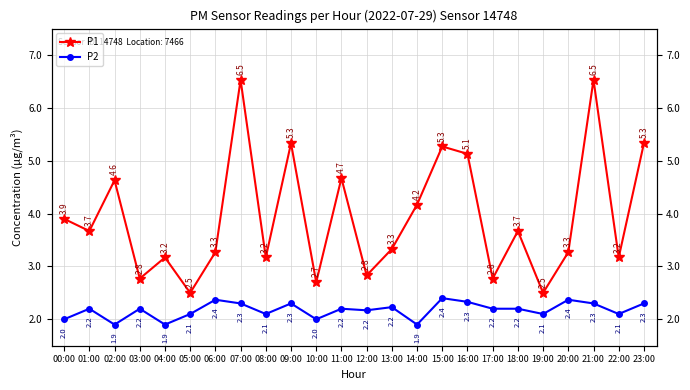

At 02:00, list the series in order from smallest to largest.

P2, P1